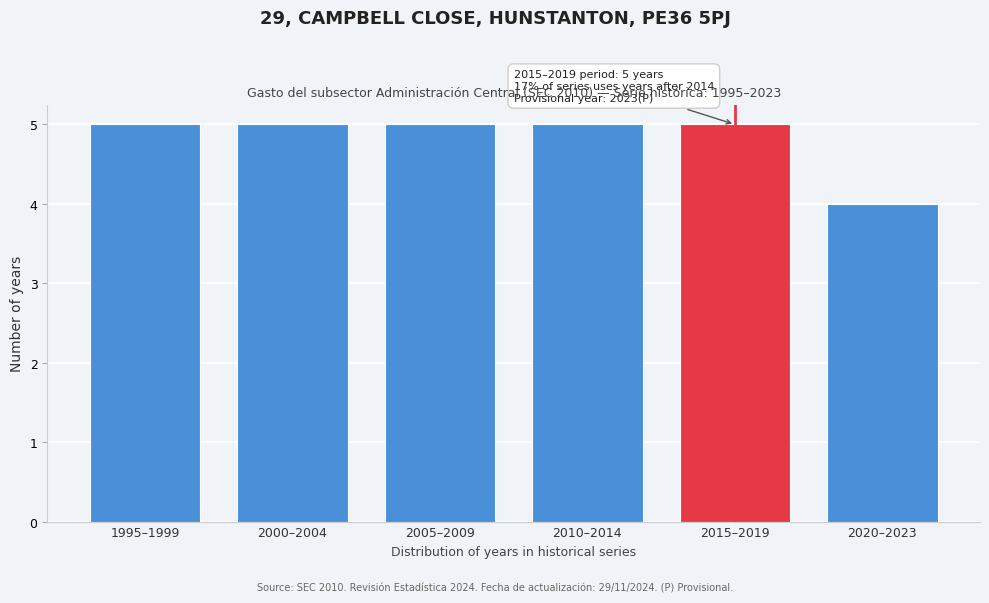

Reading left to right, list all the values displayed in this chart.

5	5	5	5	5	4